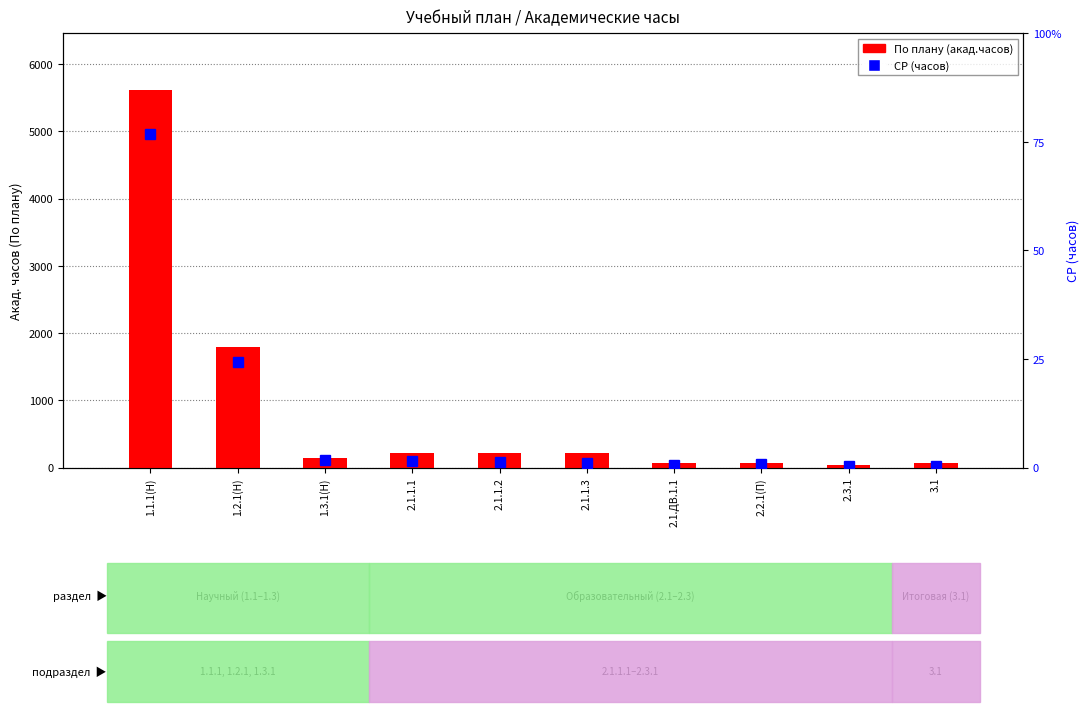

At how many categories does at least one series exceed 489?

2